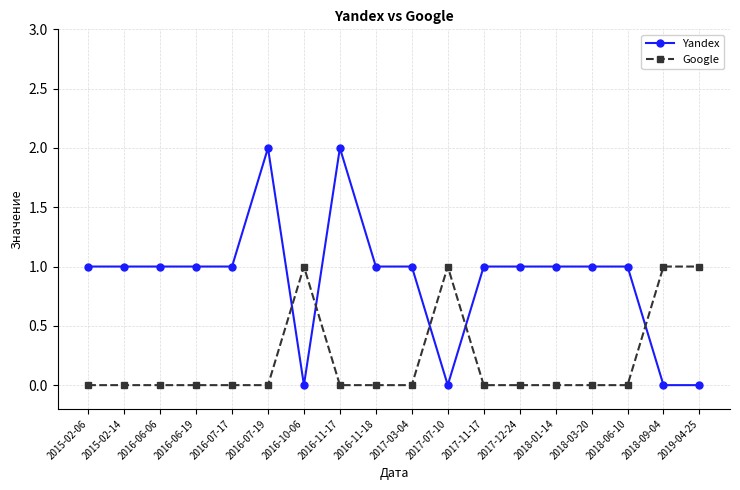

Rank the series by their maximum value, from lowest to highest.

Google, Yandex